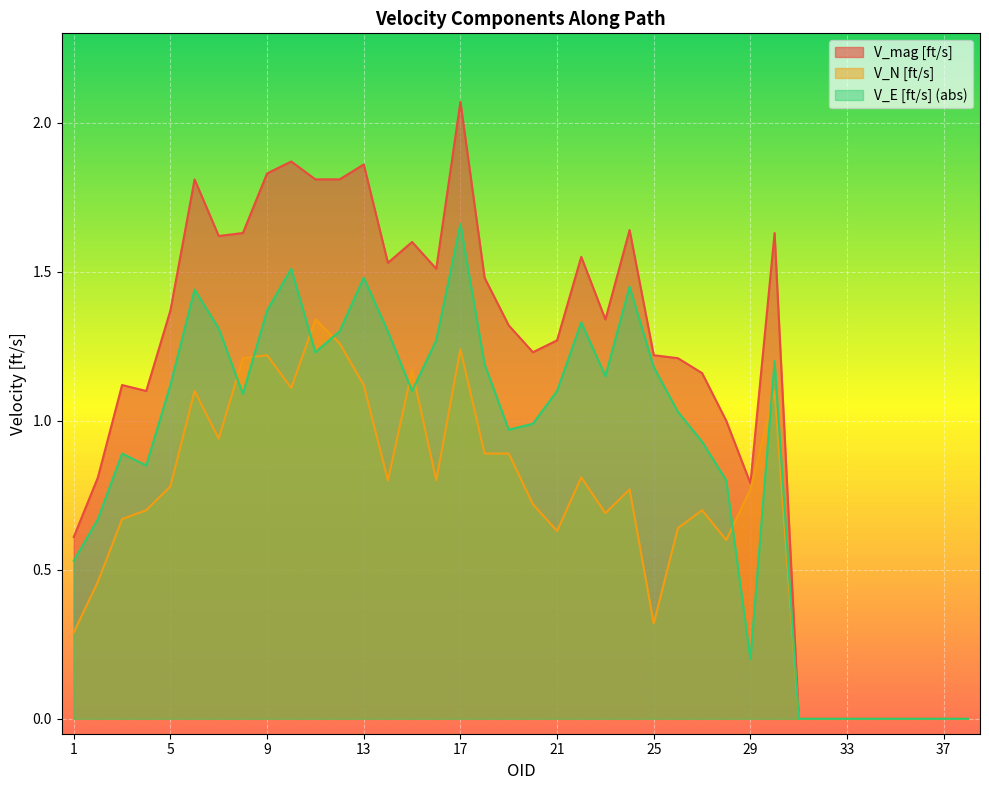

Is it true that V_mag [ft/s] equals 1.6 at 22?

True